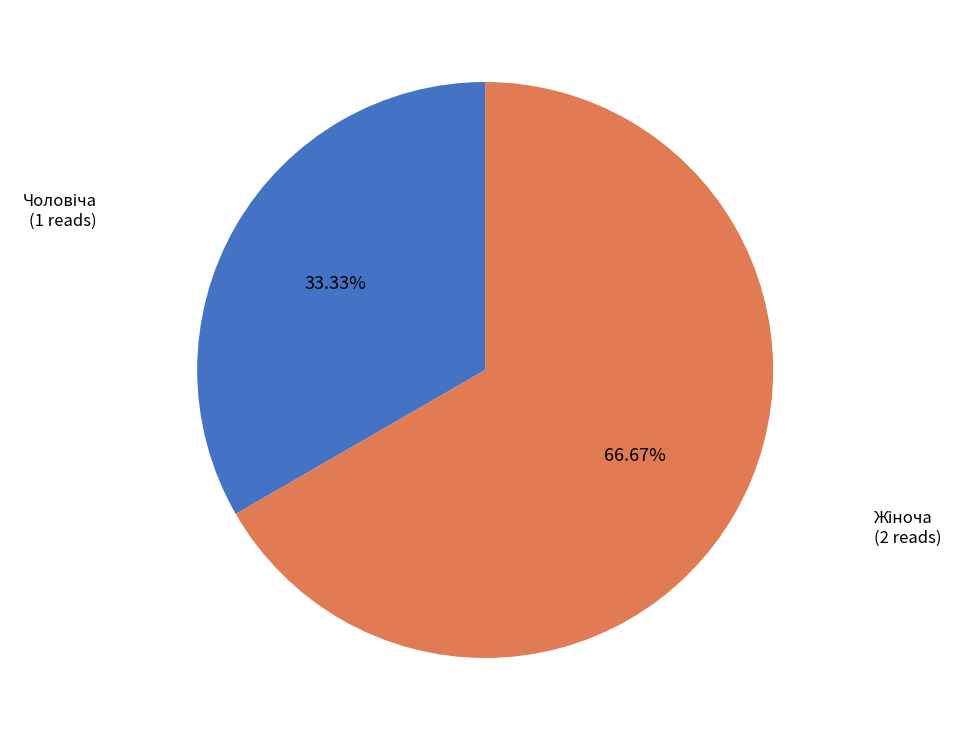

Is there any slice that represents more than half of the pie?

Yes